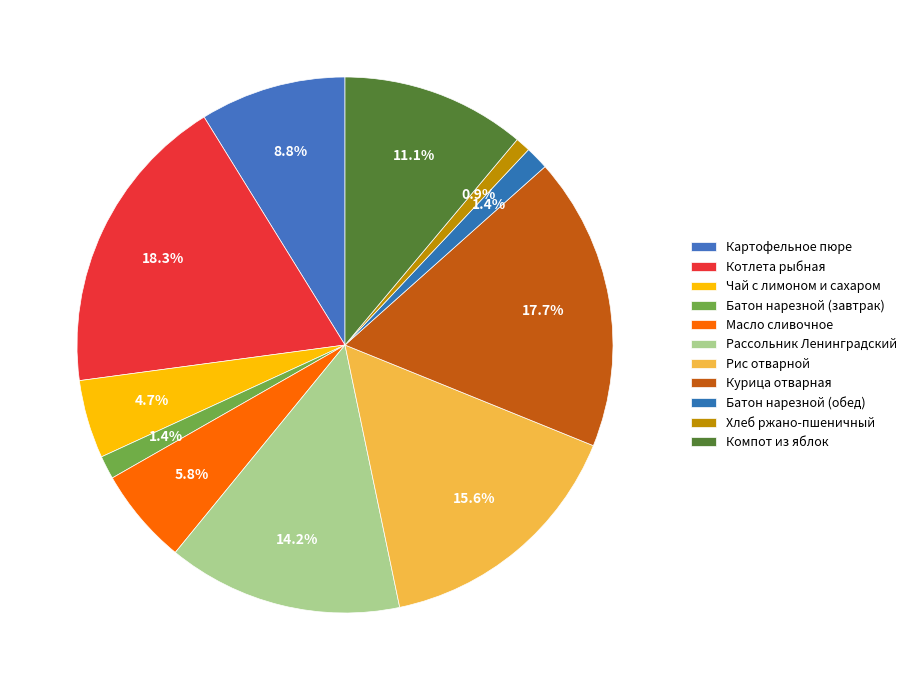

Which category has the smallest portion of the pie?

Хлеб ржано-пшеничный